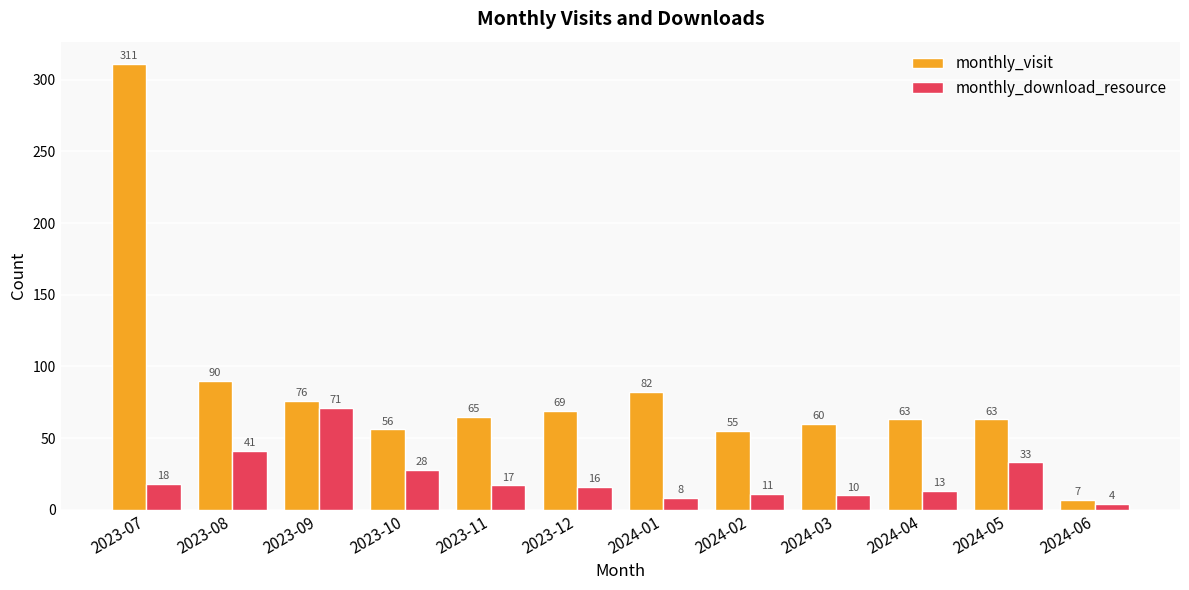

What is the greatest value displayed?

311